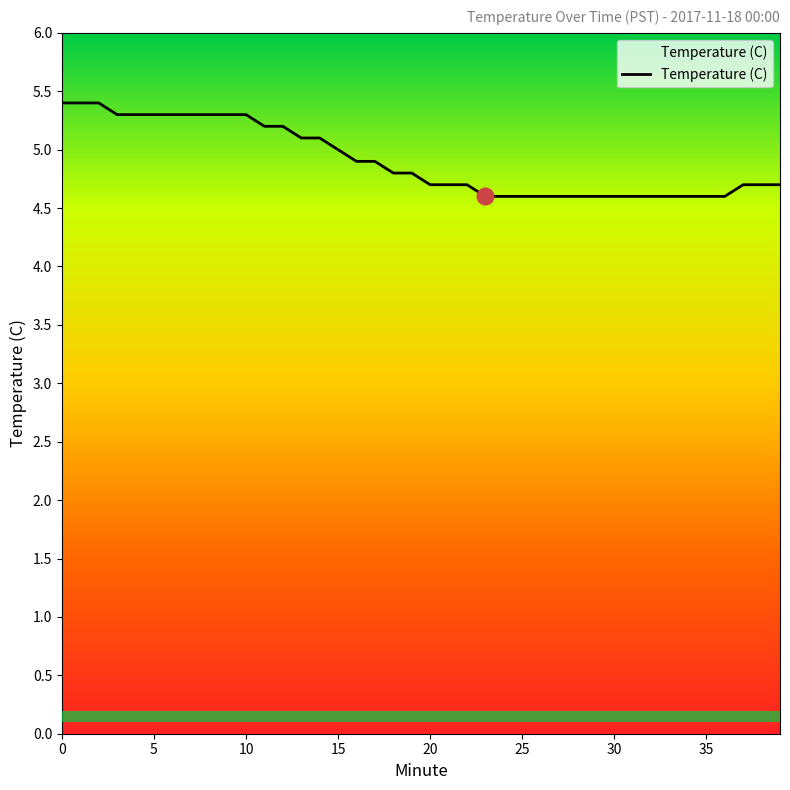

What is the greatest value displayed?

5.4